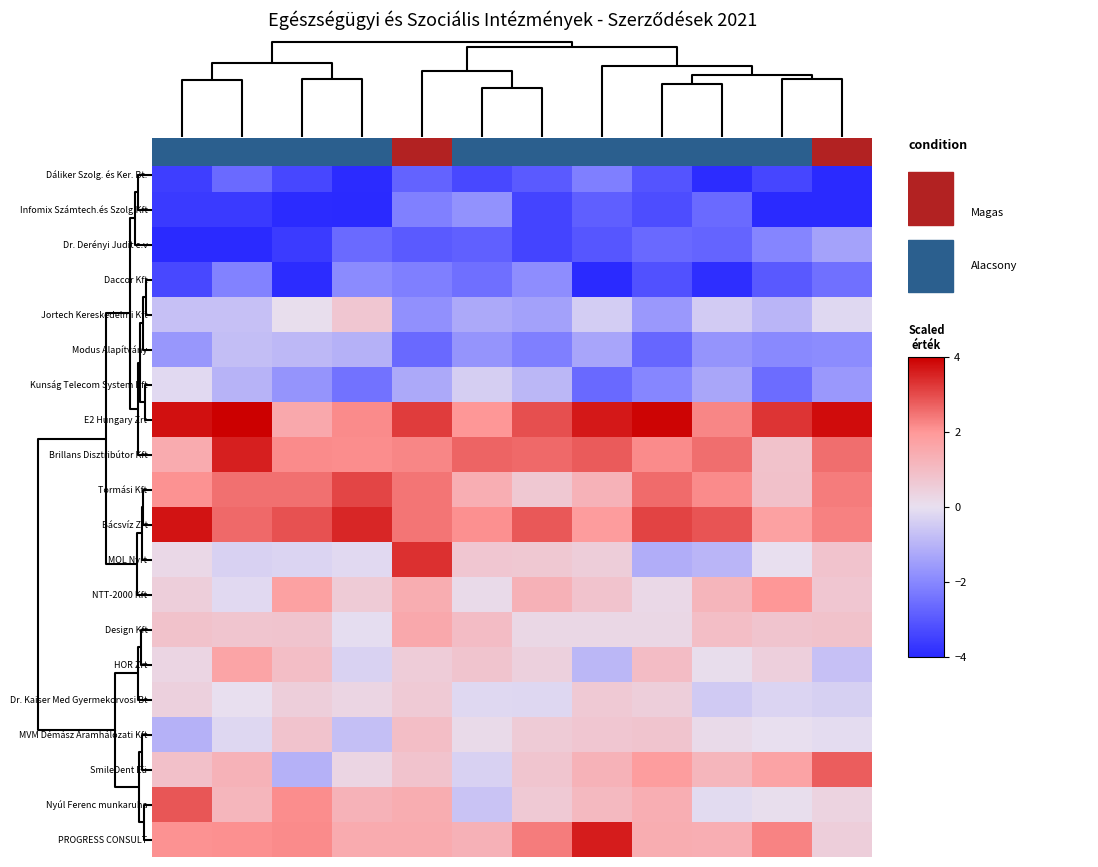

What is the difference between the maximum and minimum values in the NTT-2000 Kft series?

2.1